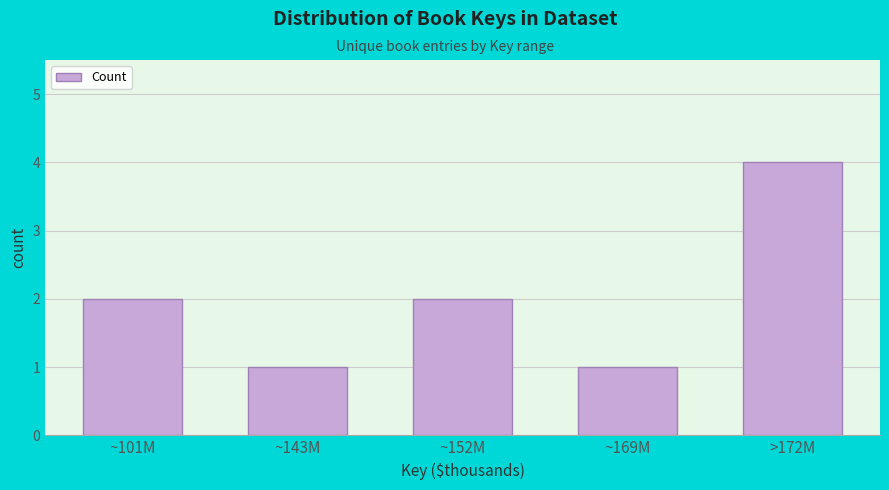

Reading left to right, transcribe all the data shown in this chart.

~101M=2	~143M=1	~152M=2	~169M=1	>172M=4